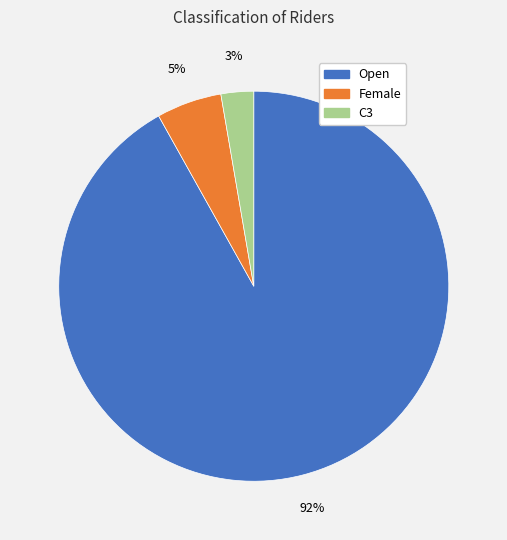

Is Female the majority of the pie?

No